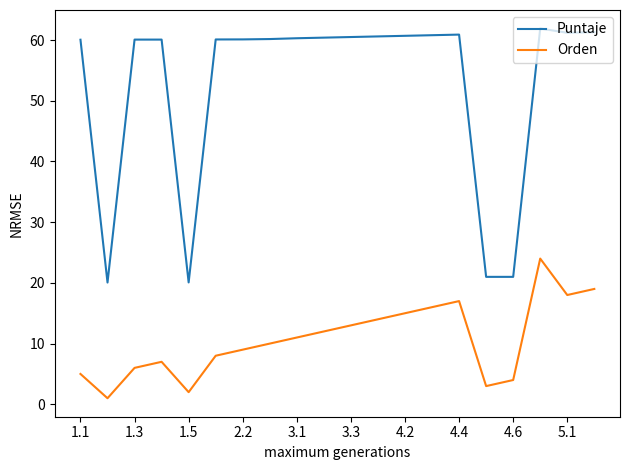

What is the difference between the maximum and minimum values in the Orden series?

23.0